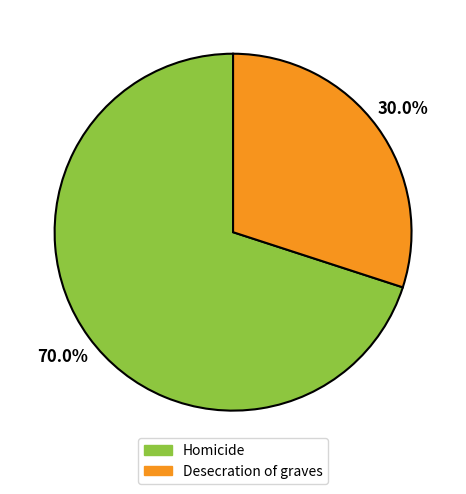

The Desecration of graves slice represents 17% of the pie. True or false?

False